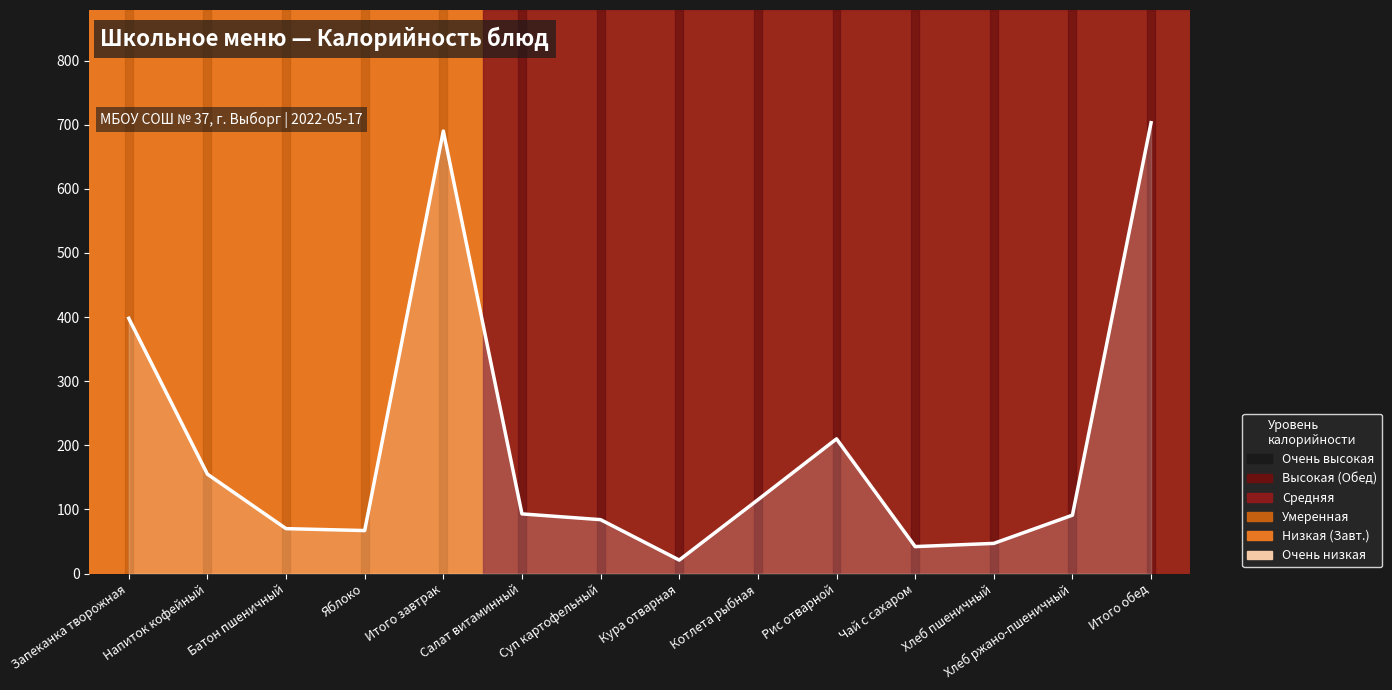

List the labels in order of value, smallest first.

Кура отварная, Чай с сахаром, Хлеб пшеничный, Яблоко, Батон пшеничный, Суп картофельный, Хлеб ржано-пшеничный, Салат витаминный, Котлета рыбная, Напиток кофейный, Рис отварной, Запеканка творожная, Итого завтрак, Итого обед